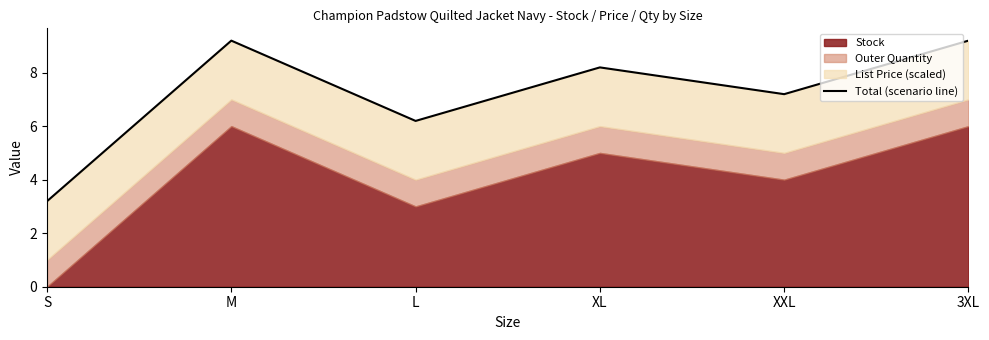

At which label does the data first exceed 8?

M